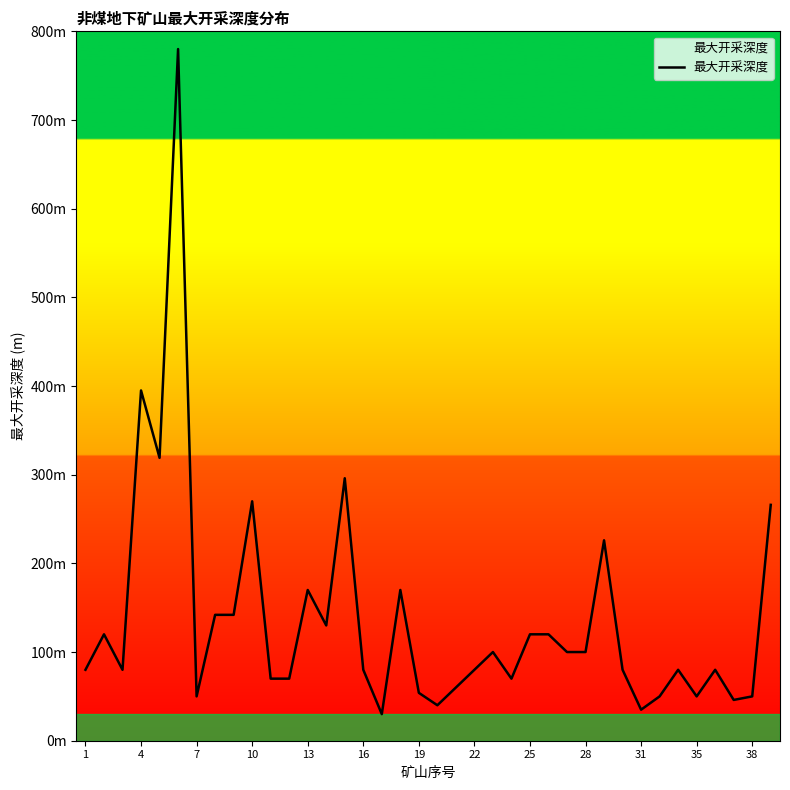

Does the chart display data point markers on the line(s)?

No